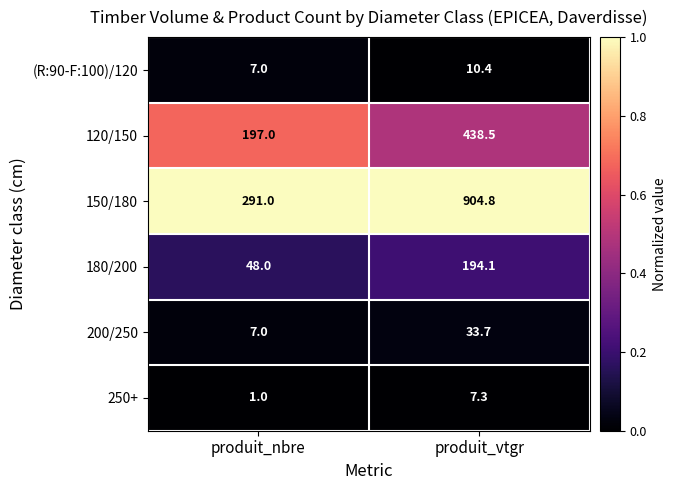

Reading right to left, what are all the values shown in this chart?

(R:90-F:100)/120: 10.4	7.0
120/150: 438.5	197.0
150/180: 904.8	291.0
180/200: 194.1	48.0
200/250: 33.7	7.0
250+: 7.3	1.0